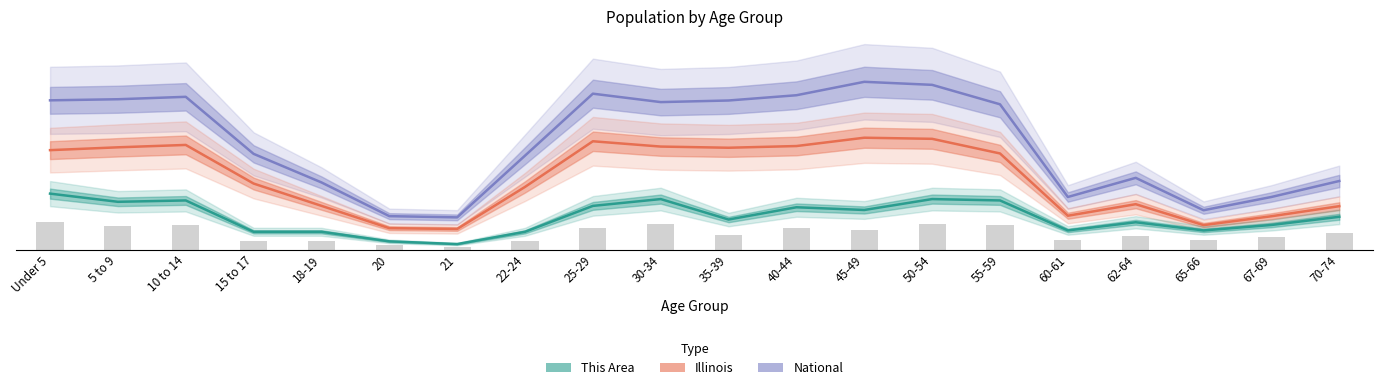

Reading left to right, transcribe all the data shown in this chart.

National: Under 5=53.4	5 to 9=53.8	10 to 14=54.6	15 to 17=34.2	18-19=24.0	20=11.9	21=11.5	22-24=33.6	25-29=55.8	30-34=52.7	35-39=53.3	40-44=55.2	45-49=60.0	50-54=58.9	55-59=52.0	60-61=18.8	62-64=25.6	65-66=14.1	67-69=18.8	70-74=24.5
Illinois: Under 5=35.6	5 to 9=36.6	10 to 14=37.4	15 to 17=23.6	18-19=15.6	20=7.6	21=7.4	22-24=22.4	25-29=38.7	30-34=36.8	35-39=36.4	40-44=37.0	45-49=40.0	50-54=39.6	55-59=34.4	60-61=12.1	62-64=16.2	65-66=8.7	67-69=11.9	70-74=15.5
This Area: Under 5=20.0	5 to 9=17.1	10 to 14=17.6	15 to 17=6.3	18-19=6.3	20=2.9	21=2.0	22-24=6.3	25-29=15.6	30-34=18.0	35-39=10.7	40-44=15.1	45-49=14.1	50-54=18.0	55-59=17.6	60-61=6.8	62-64=9.8	65-66=6.8	67-69=8.8	70-74=11.7